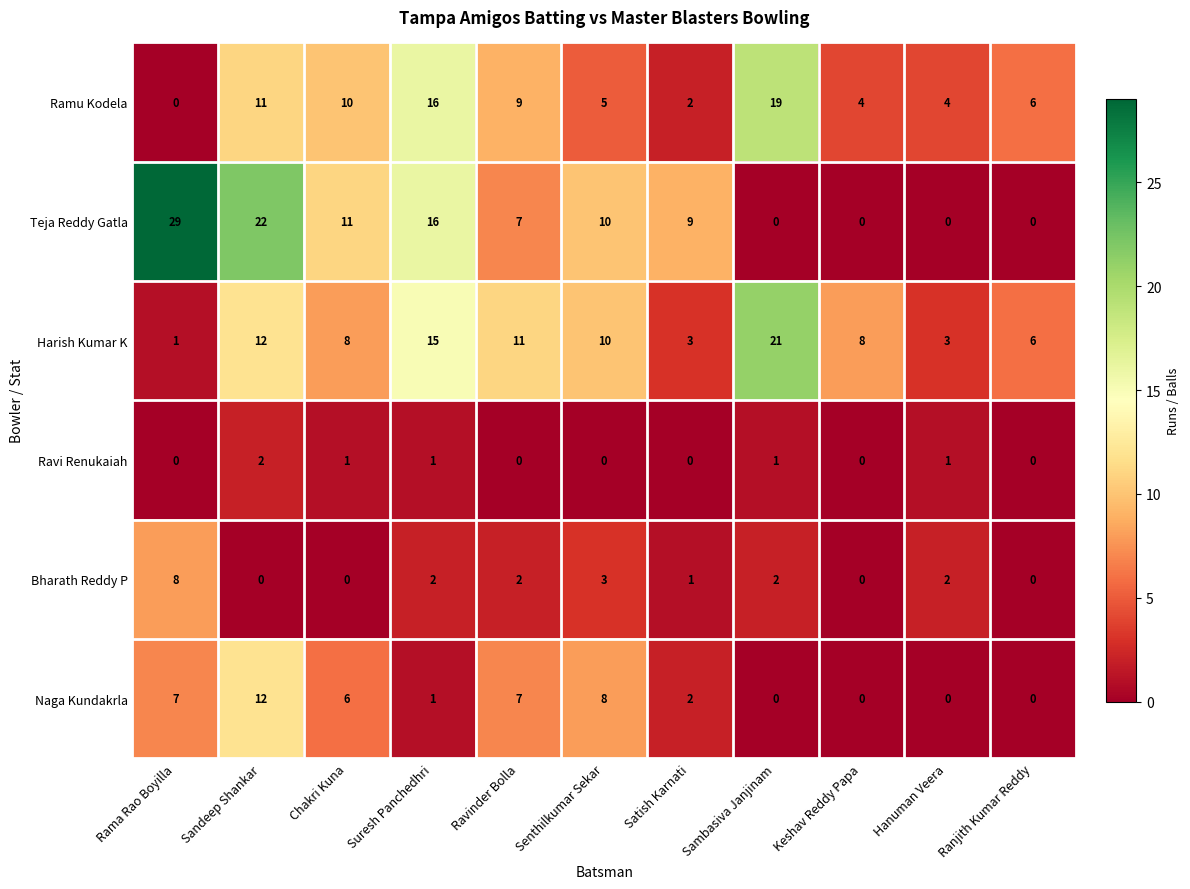

How many Ravi Renukaiah values are between 0 and 1?

10